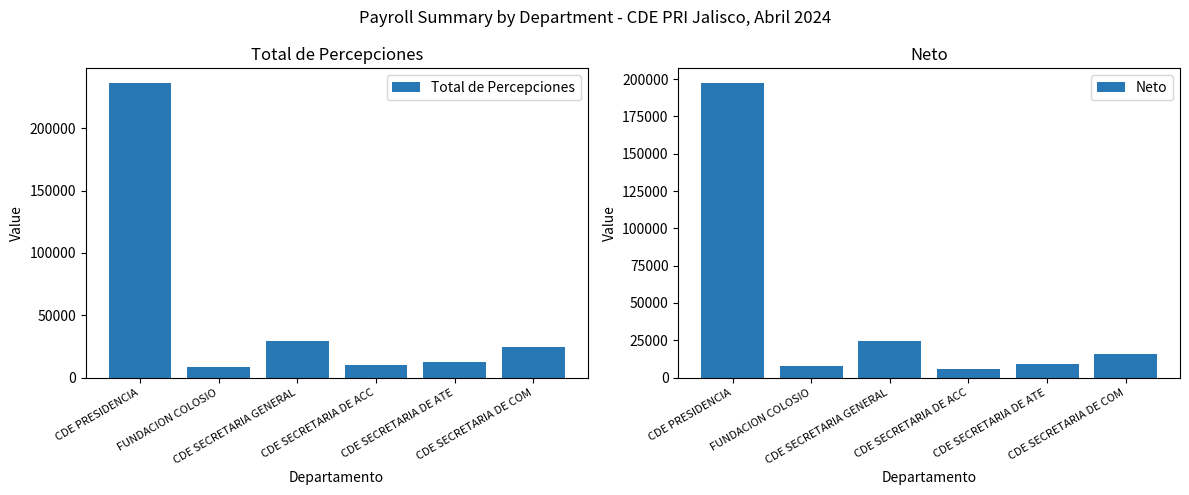

The value of Neto at CDE SECRETARIA DE ACC is 1874.5. True or false?

False